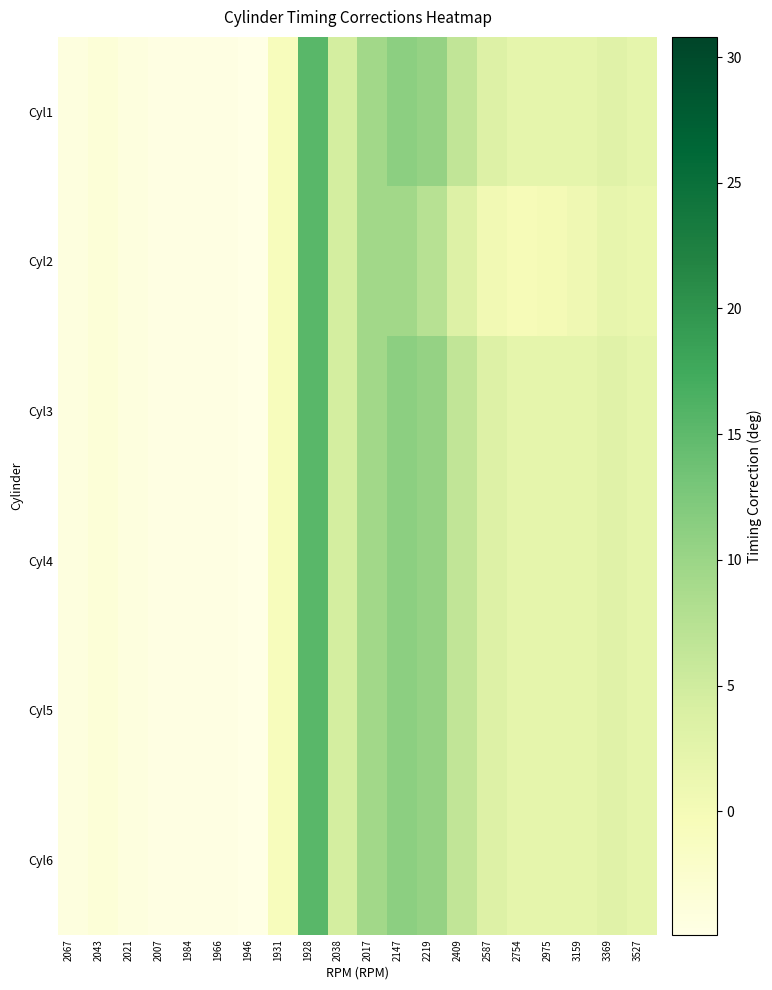

At 3527, list the series in order from smallest to largest.

Cyl2, Cyl1, Cyl3, Cyl4, Cyl5, Cyl6